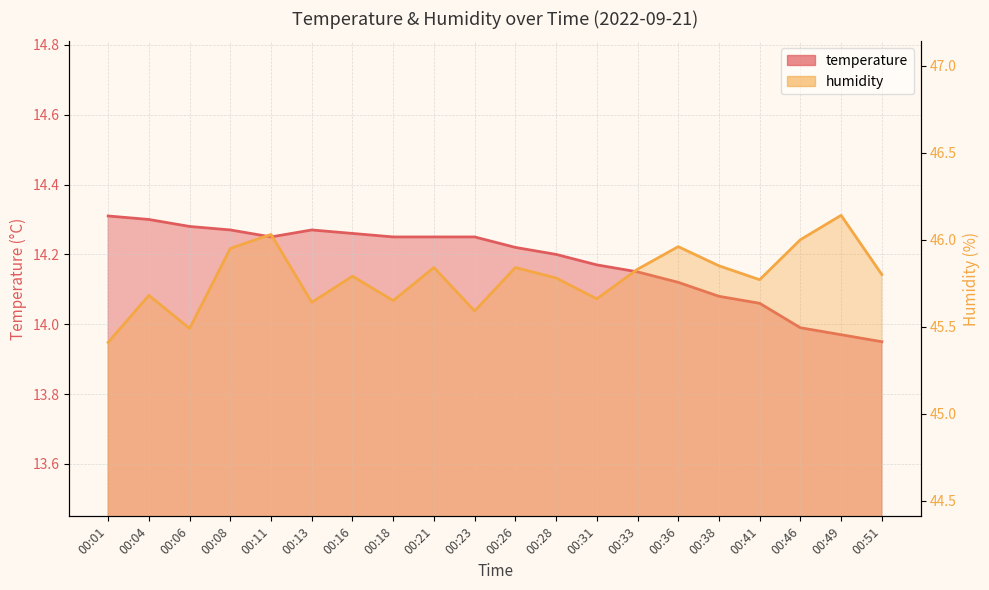

Rank the series by their average value, from lowest to highest.

temperature, humidity